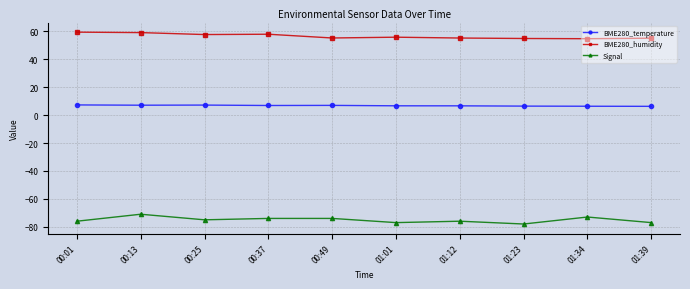

Rank the series by their maximum value, from highest to lowest.

BME280_humidity, BME280_temperature, Signal